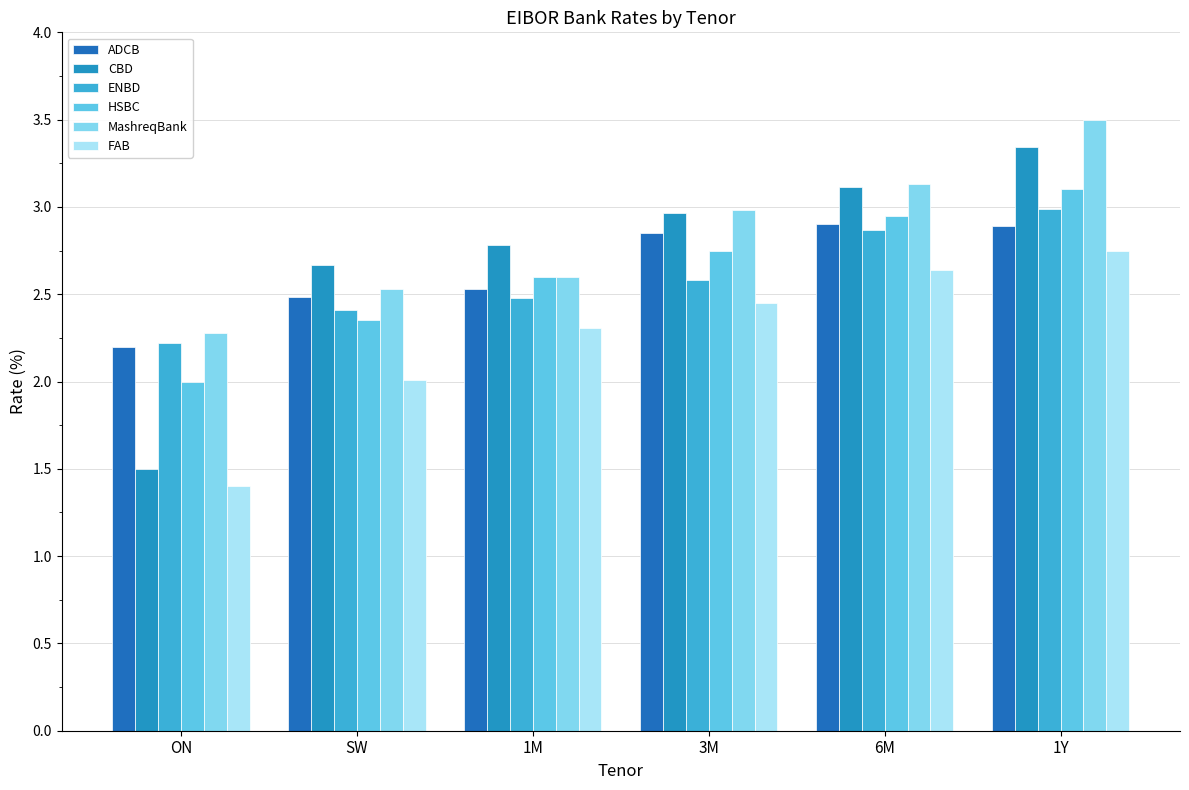

What position from the left is 3M?

4